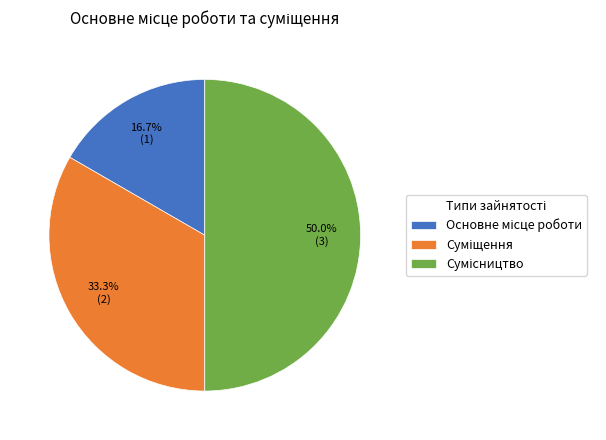

Is there a majority slice in this chart?

No